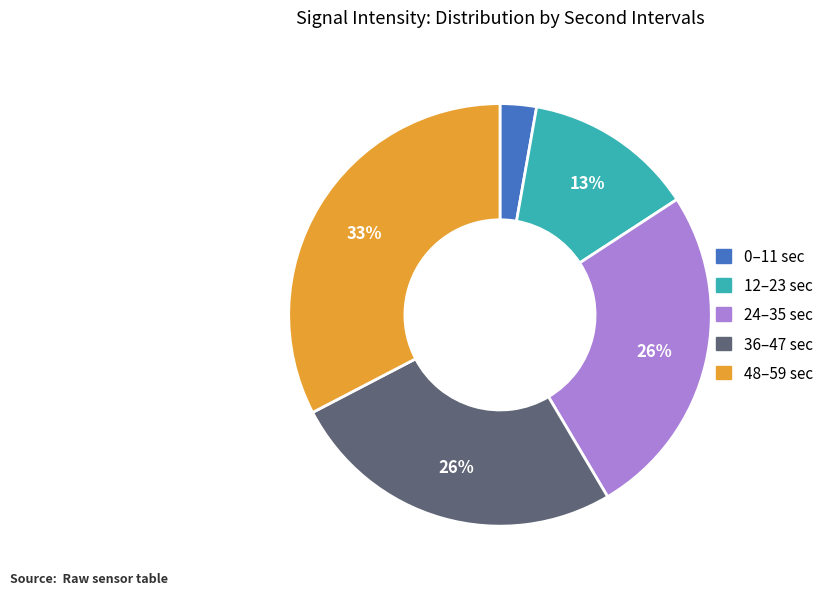

To the nearest percent, what is the difference between the largest and smallest slice percentages?

30%